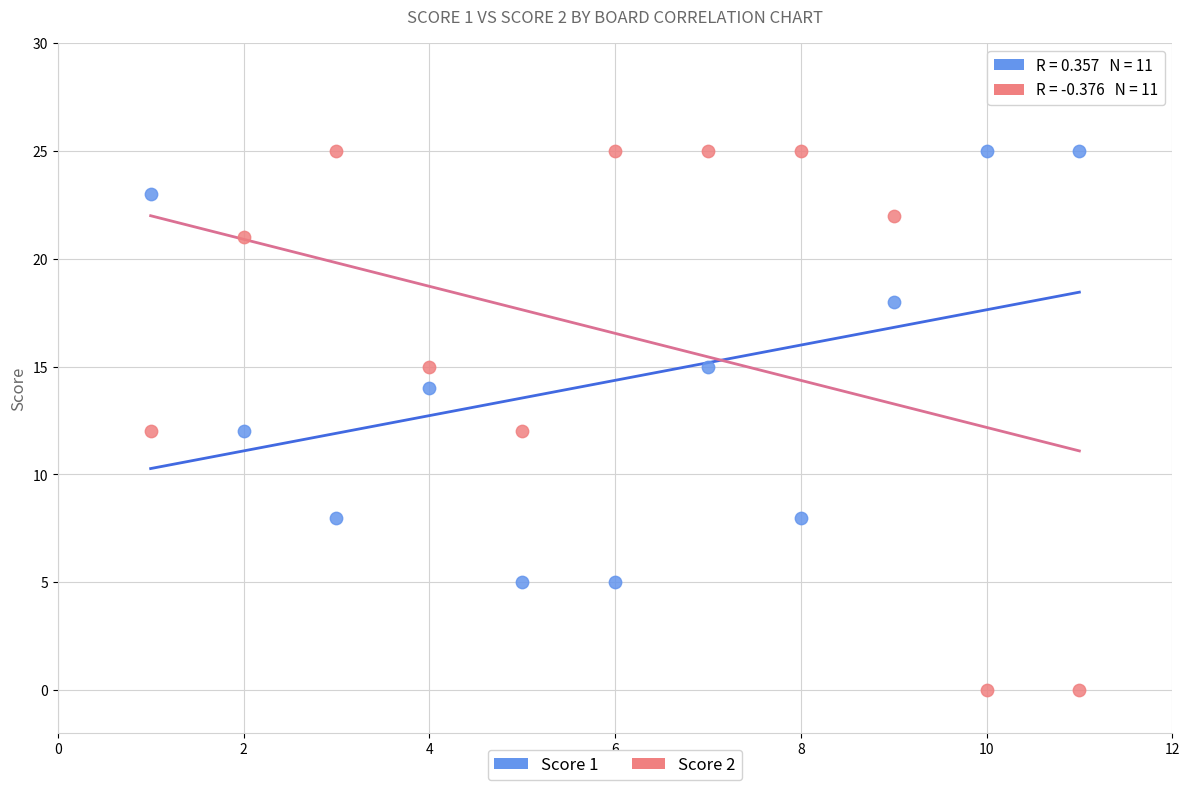

Which series reaches the minimum Y coordinate?

Score 2